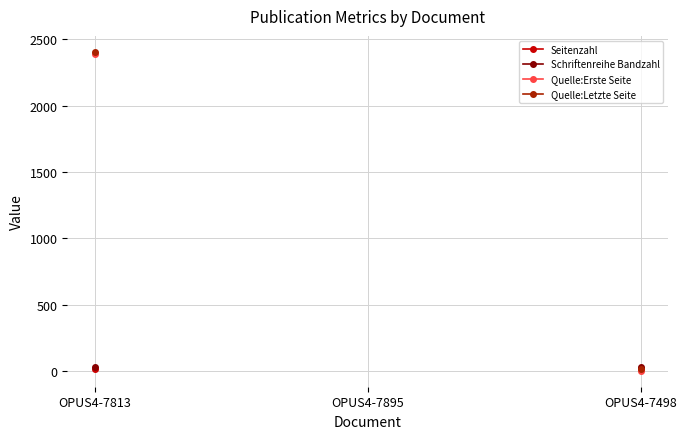

Does the chart display data point markers on the line(s)?

Yes